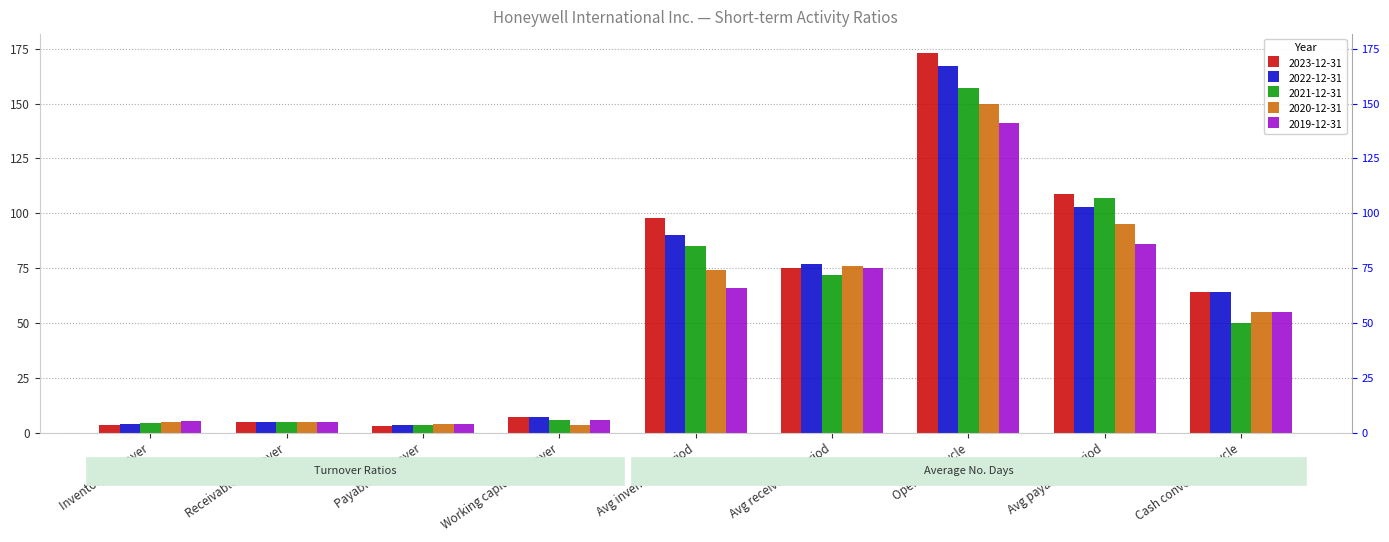

Reading right to left, extract all data points from this chart.

2023-12-31: 64.0	109.0	173.0	75.0	98.0	7.4	3.4	4.9	3.7
2022-12-31: 64.0	103.0	167.0	77.0	90.0	7.0	3.5	4.8	4.0
2021-12-31: 50.0	107.0	157.0	72.0	85.0	5.9	3.4	5.0	4.3
2020-12-31: 55.0	95.0	150.0	76.0	74.0	3.6	3.9	4.8	4.9
2019-12-31: 55.0	86.0	141.0	75.0	66.0	5.9	4.2	4.9	5.5